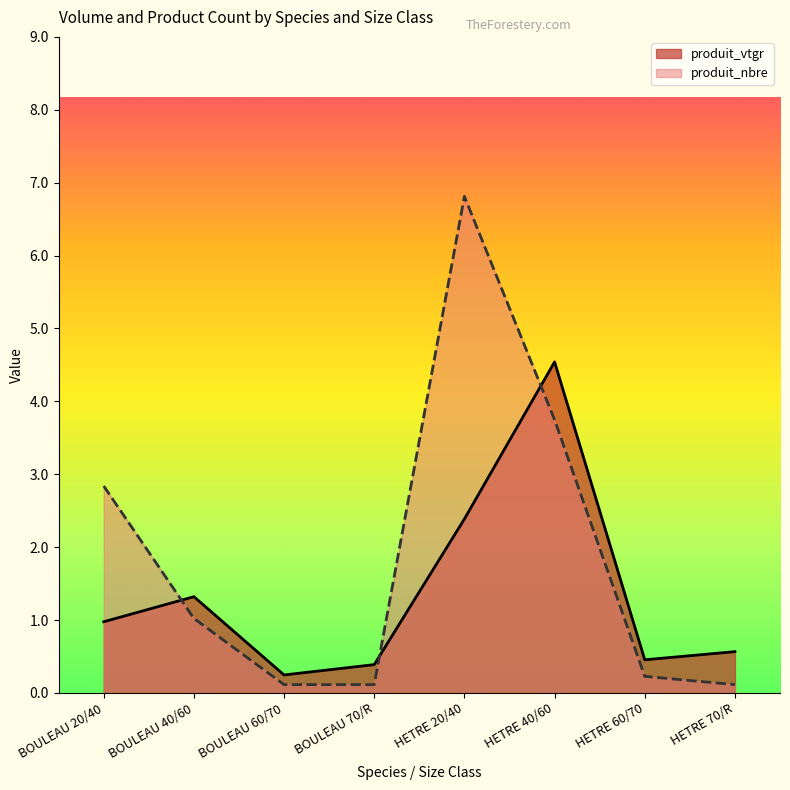

Between BOULEAU 70/R and HETRE 70/R, which series saw the biggest shift?

produit_vtgr